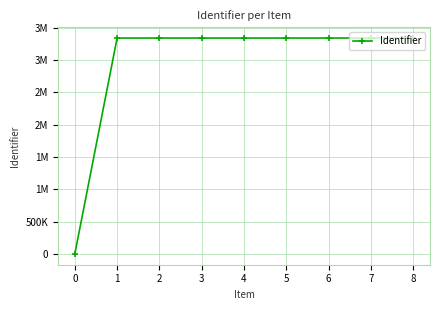

Is it true that the value at 1 is 3342523?

True